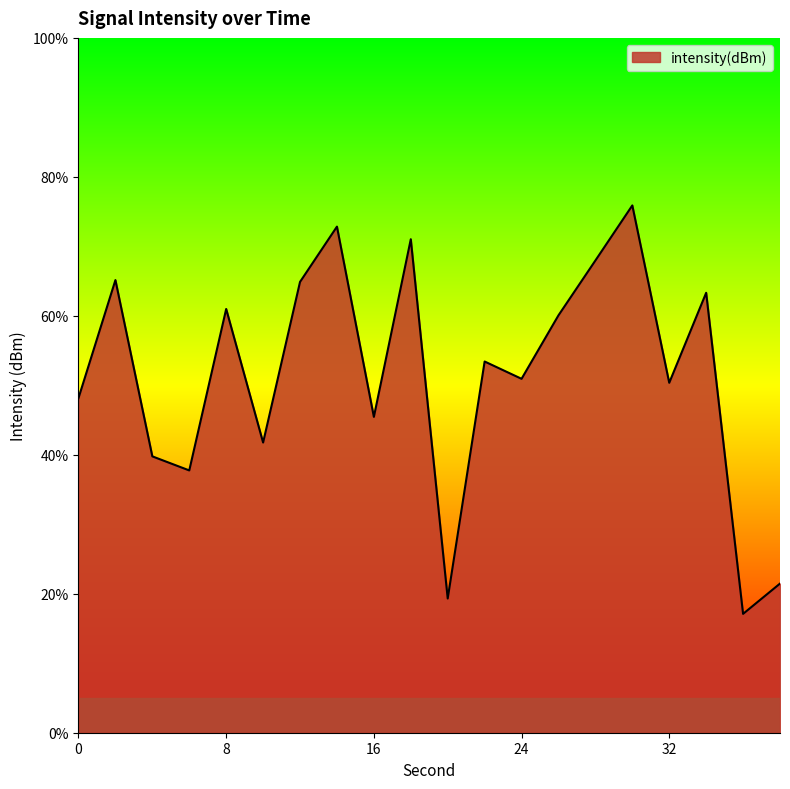

What is the difference between the maximum and minimum values?

58.8